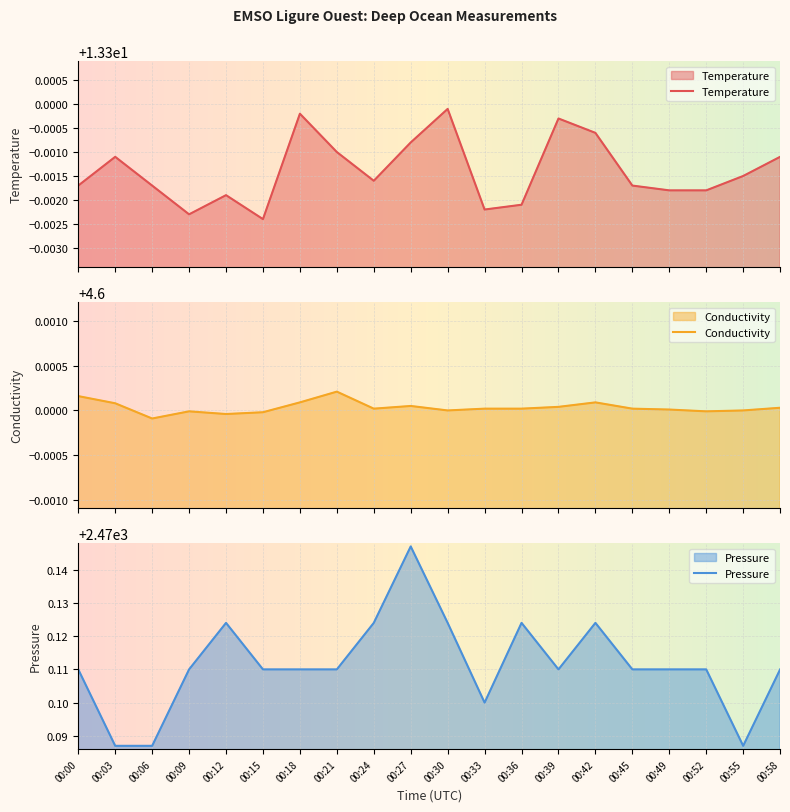

How many lines are shown in the chart?

3